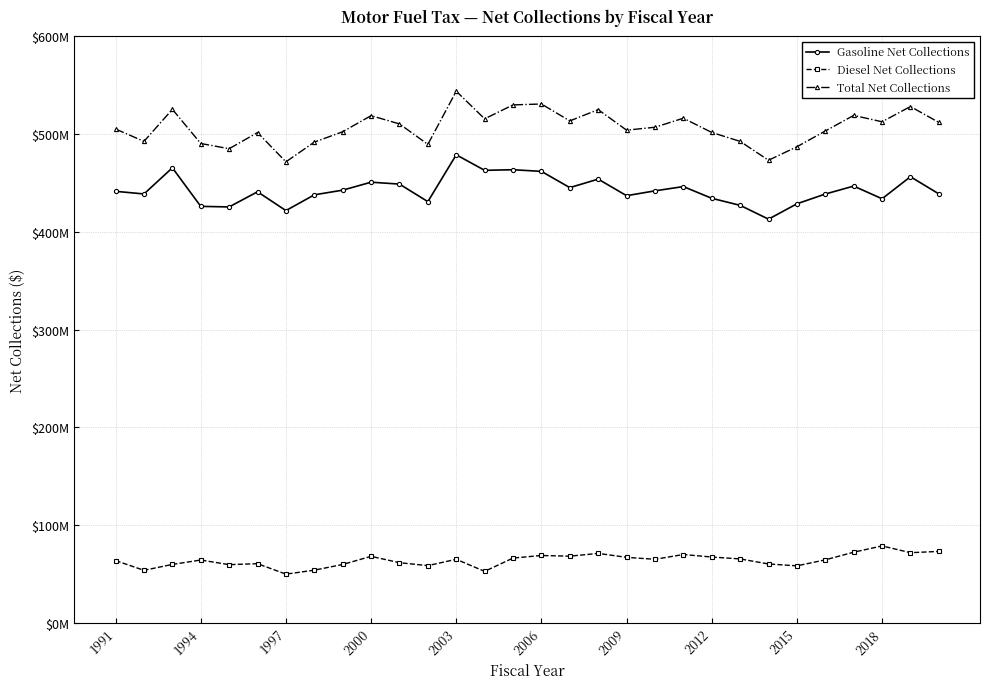

What is the minimum value shown in the chart?

49839388.4